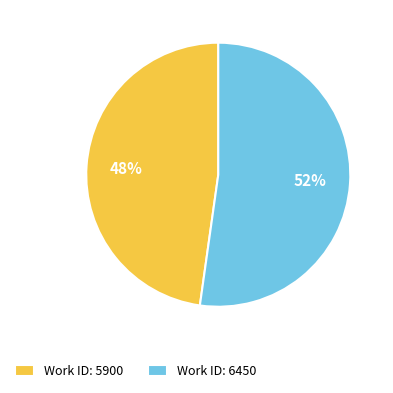

What is the largest slice in the pie chart?

Work ID: 6450